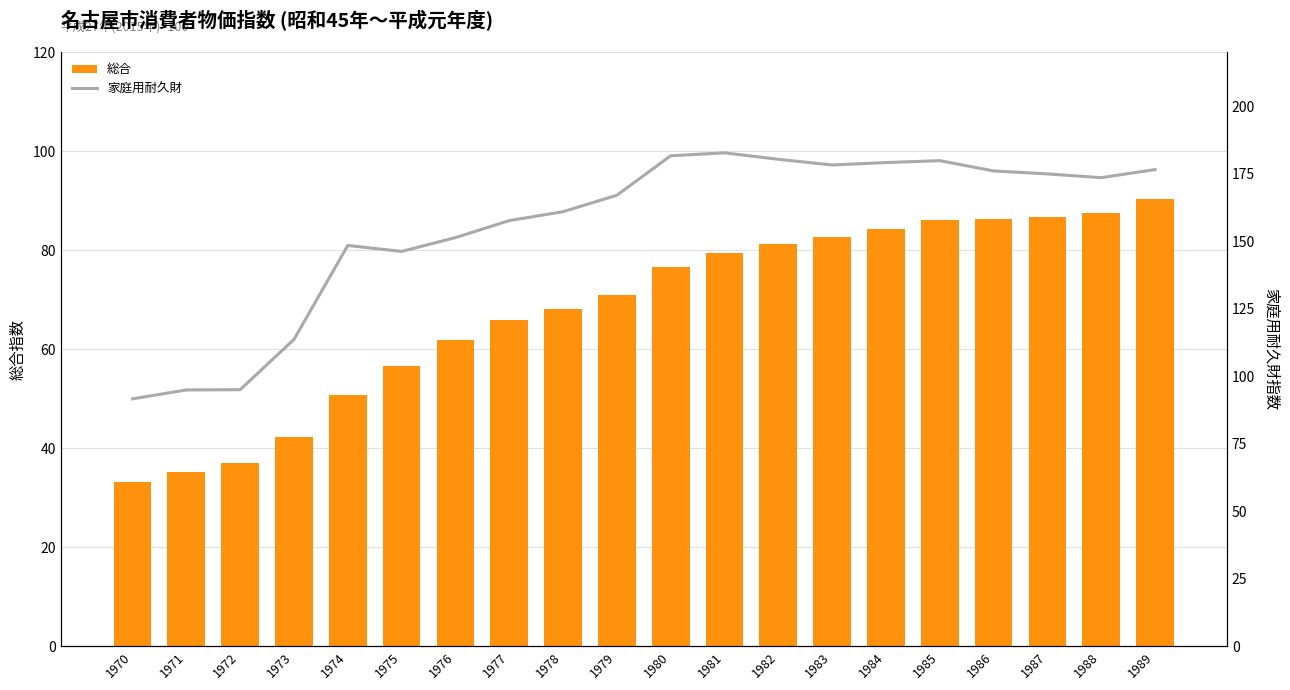

Is it true that 総合 equals 86.7 at 1987?

True